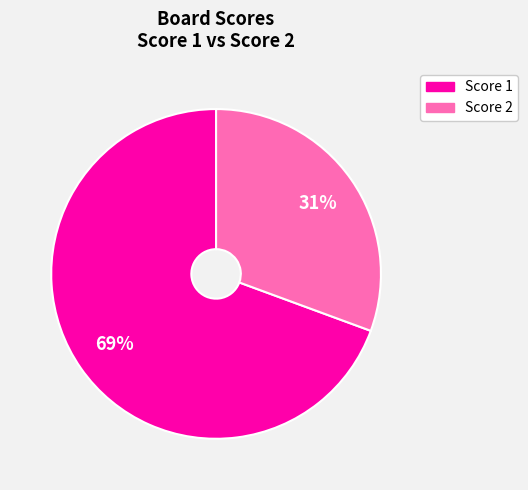

To the nearest percent, what is the average slice percentage?

50%